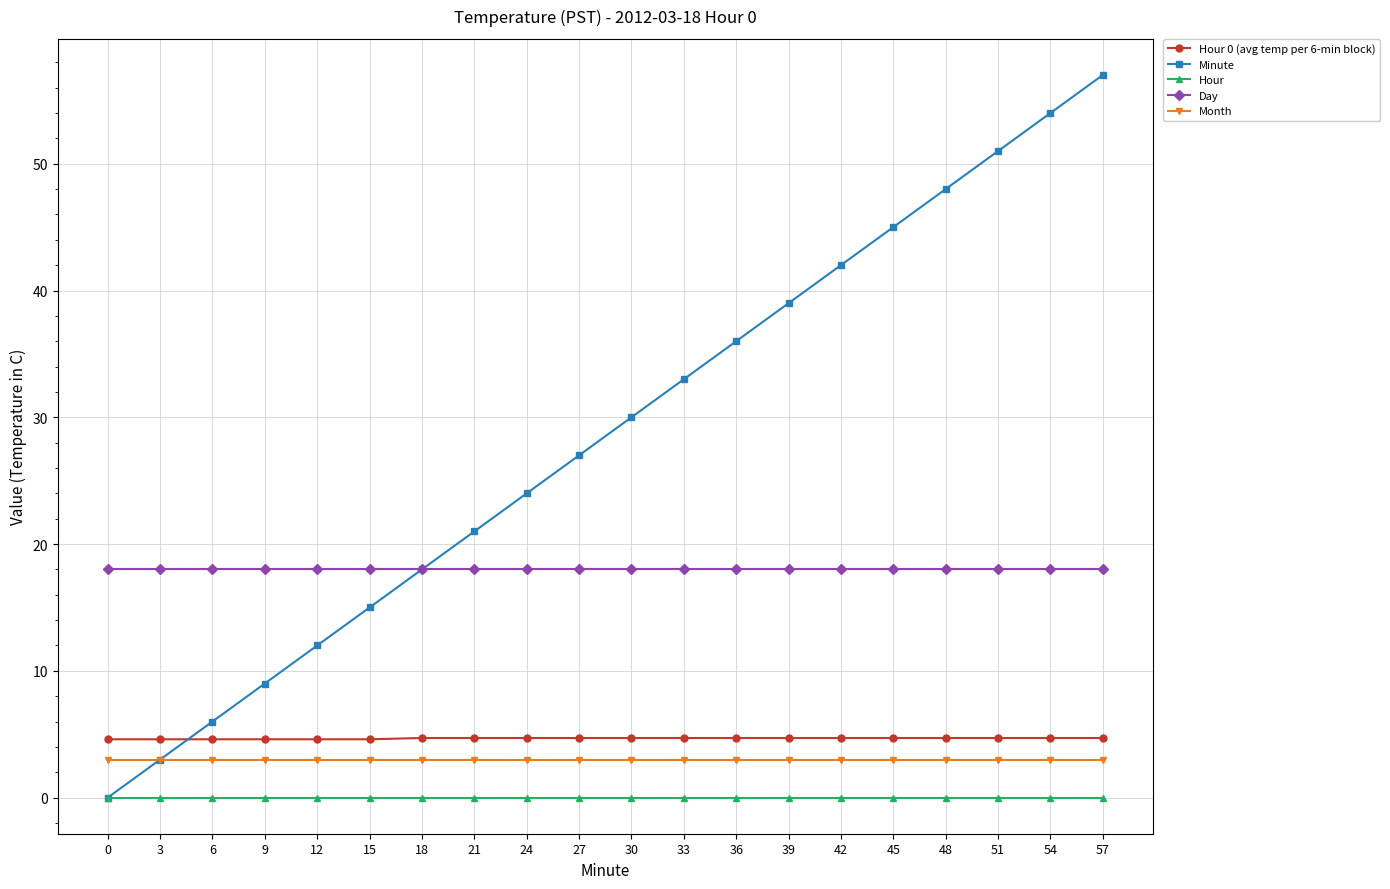

True or false: Month and Day intersect in this chart.

False